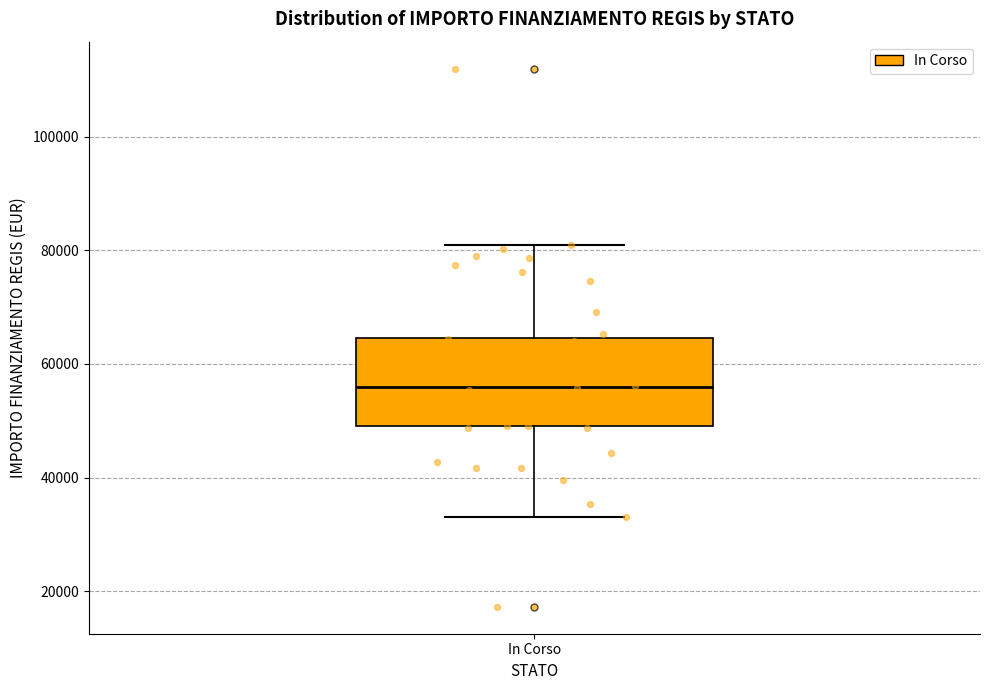

Where is the upper edge of the box for In Corso on the y-axis? The values are not printed on the chart, so give them approximately, as read against the axis.

64000